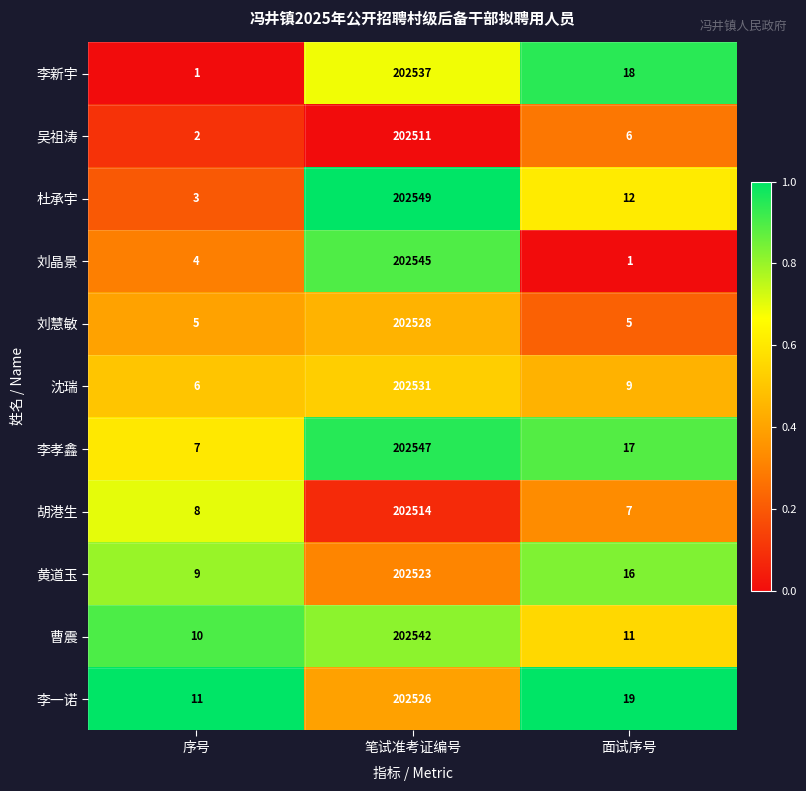

At which label does 李一诺 first exceed 19?

笔试准考证编号